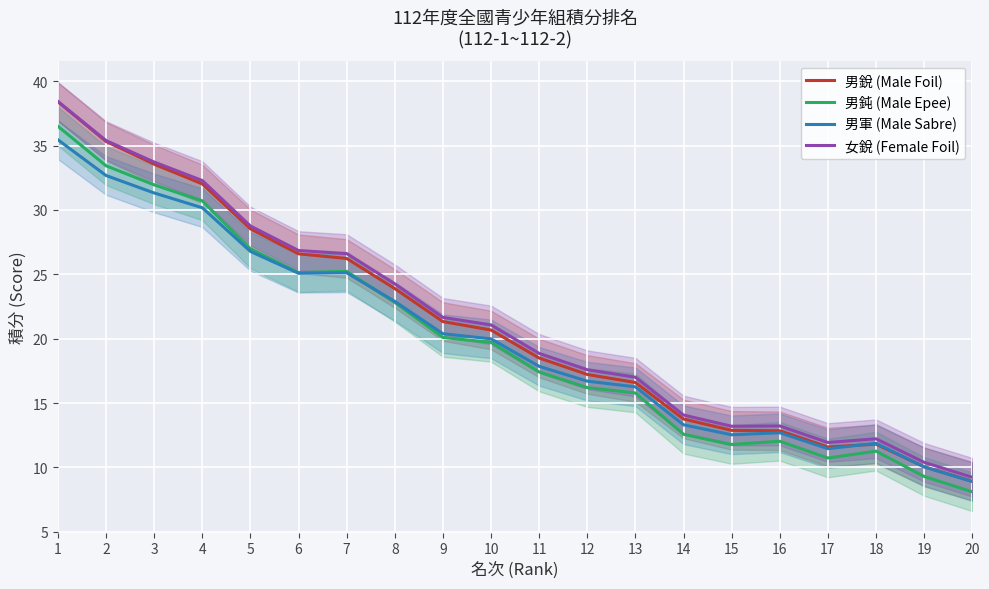

The 男鈍 (Male Epee) series shows 12.0 at 16. True or false?

True